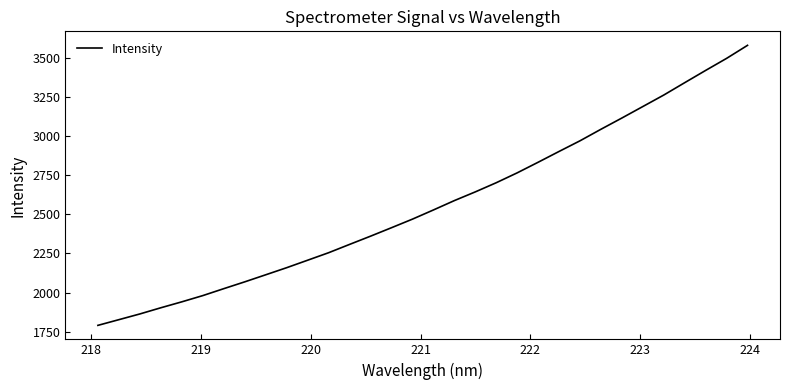

What is the smallest value displayed?

1790.9